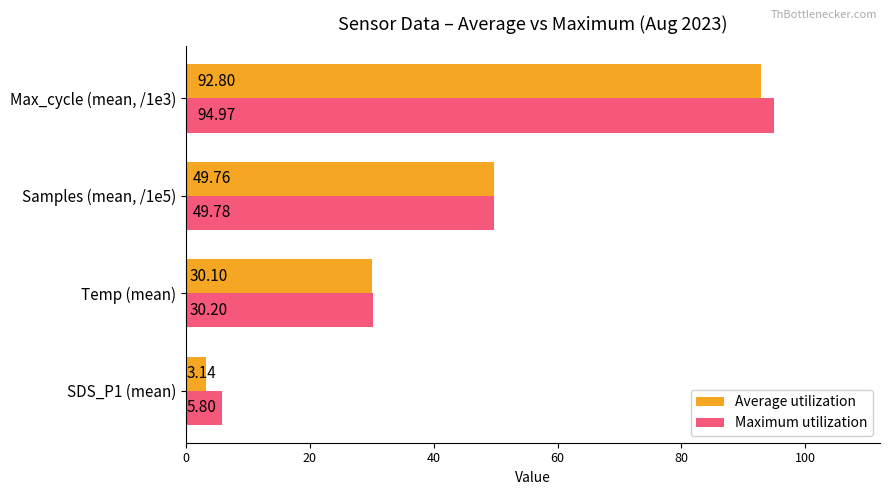

Which series has the largest total across all categories?

Maximum utilization